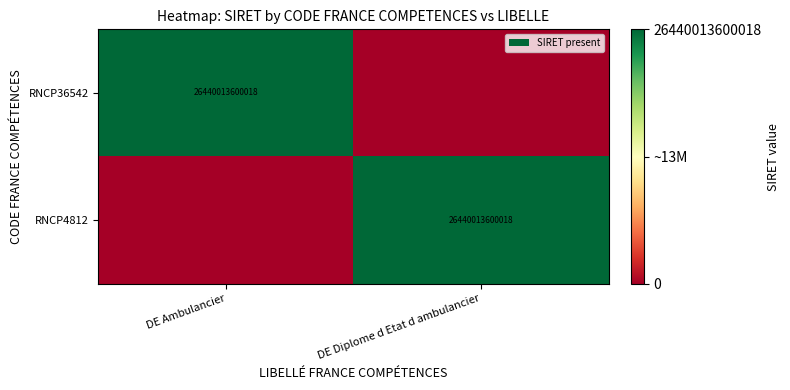

Which has a higher value, DE Ambulancier or DE Diplome d Etat d ambulancier?

DE Ambulancier